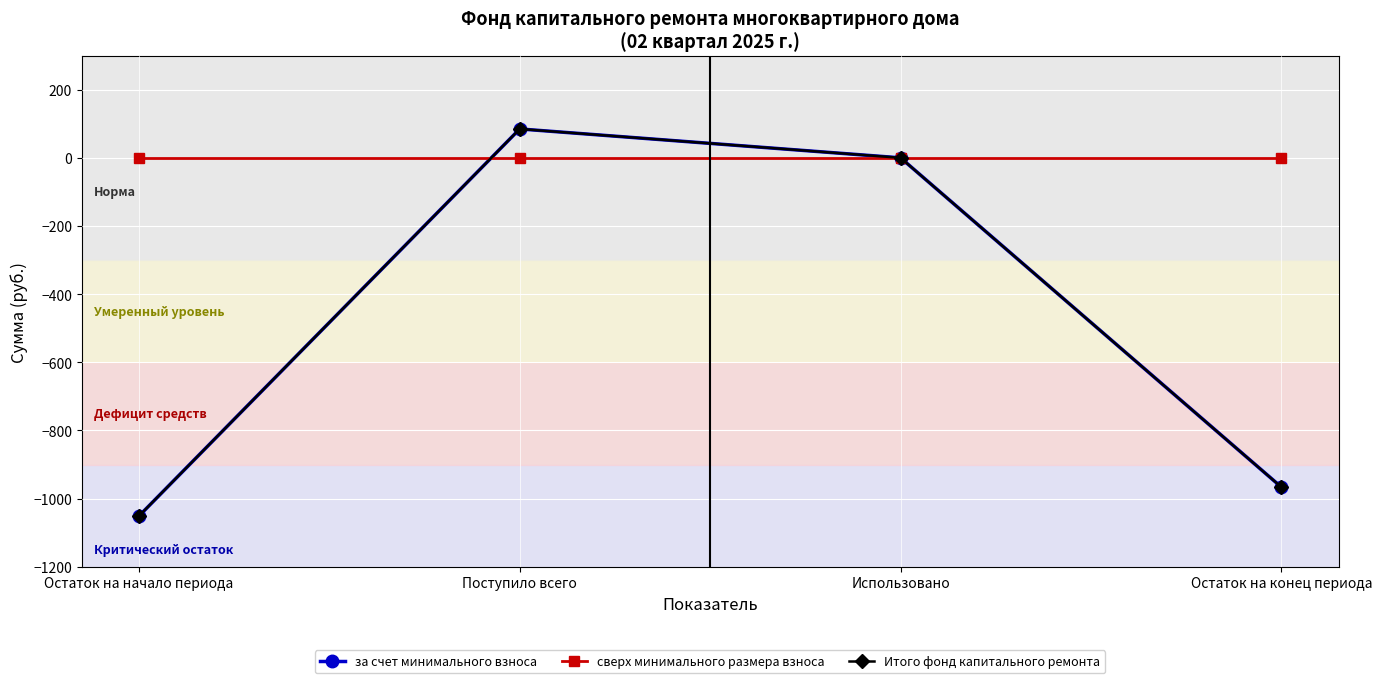

Where does the за счет минимального взноса series first go above 0?

Поступило всего